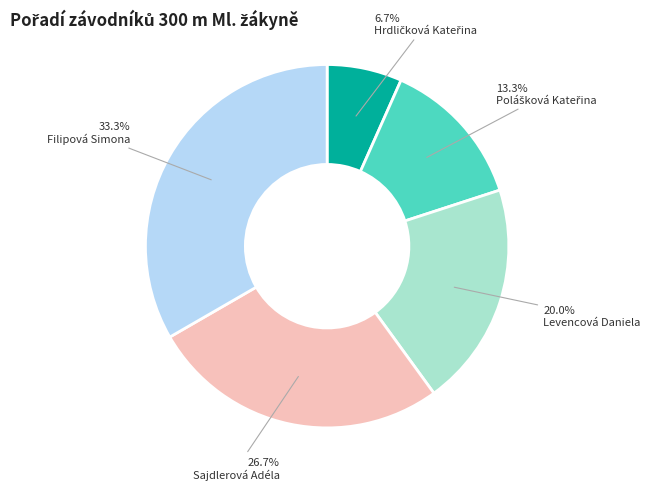

To the nearest percent, what portion does Levencová Daniela represent?

20%